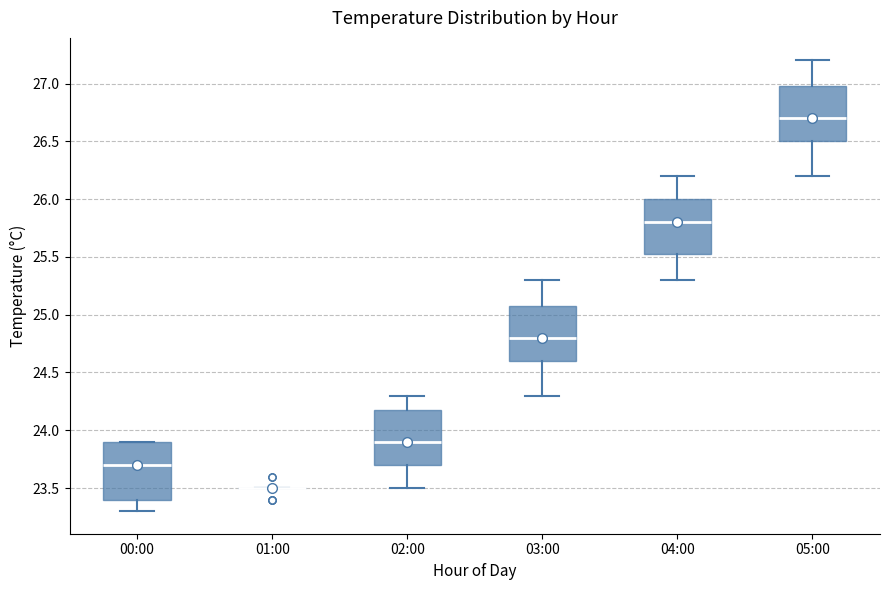

Reading left to right, transcribe this box plot: for each box, give where its median line is, the range the box spans, and where its two whiskers end, as read against the y-axis. The values are not printed on the chart, so give them approximately, as read against the axis.

00:00: median 23.70, box 23.40 to 23.90, whiskers 23.30 to 23.90
01:00: box collapsed to a line at 23.50, whiskers 23.50 to 23.50
02:00: median 23.90, box 23.70 to 24.20, whiskers 23.50 to 24.30
03:00: median 24.80, box 24.60 to 25.10, whiskers 24.30 to 25.30
04:00: median 25.80, box 25.55 to 26.00, whiskers 25.30 to 26.20
05:00: median 26.70, box 26.50 to 27.00, whiskers 26.20 to 27.20